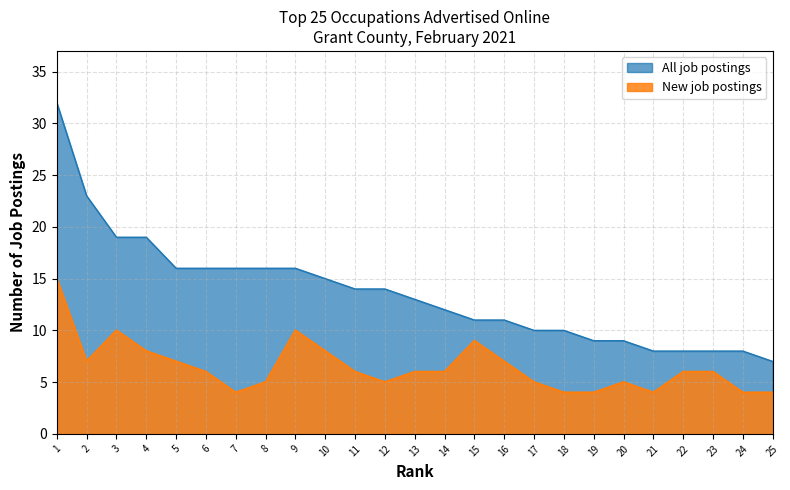

Reading left to right, transcribe all the data shown in this chart.

All job postings: 1=32	2=23	3=19	4=19	5=16	6=16	7=16	8=16	9=16	10=15	11=14	12=14	13=13	14=12	15=11	16=11	17=10	18=10	19=9	20=9	21=8	22=8	23=8	24=8	25=7
New job postings: 1=15	2=7	3=10	4=8	5=7	6=6	7=4	8=5	9=10	10=8	11=6	12=5	13=6	14=6	15=9	16=7	17=5	18=4	19=4	20=5	21=4	22=6	23=6	24=4	25=4